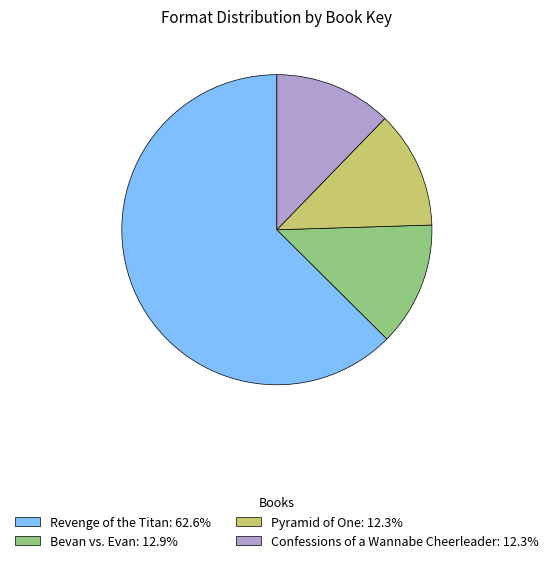

Approximately how many times larger is the value at Pyramid of One compared to Bevan vs. Evan?

0.9